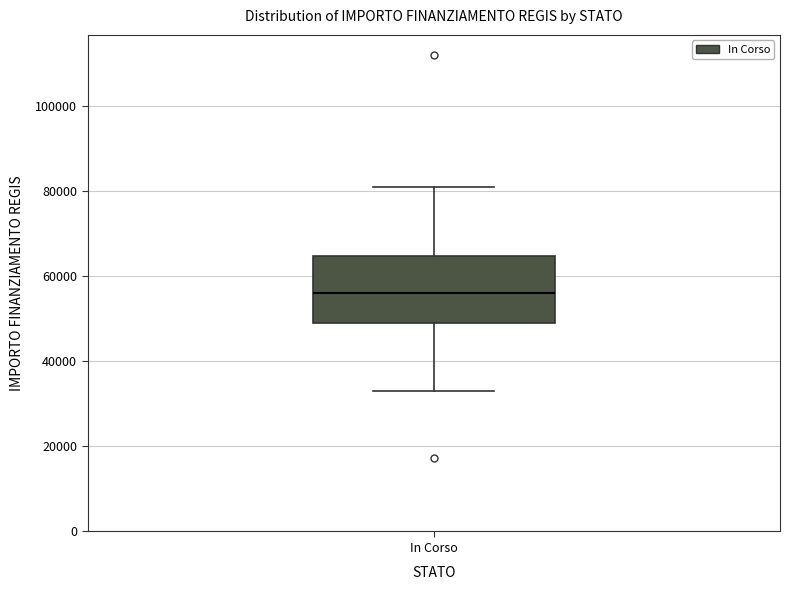

Where is the lower edge of the box for In Corso on the y-axis? The values are not printed on the chart, so give them approximately, as read against the axis.

50000